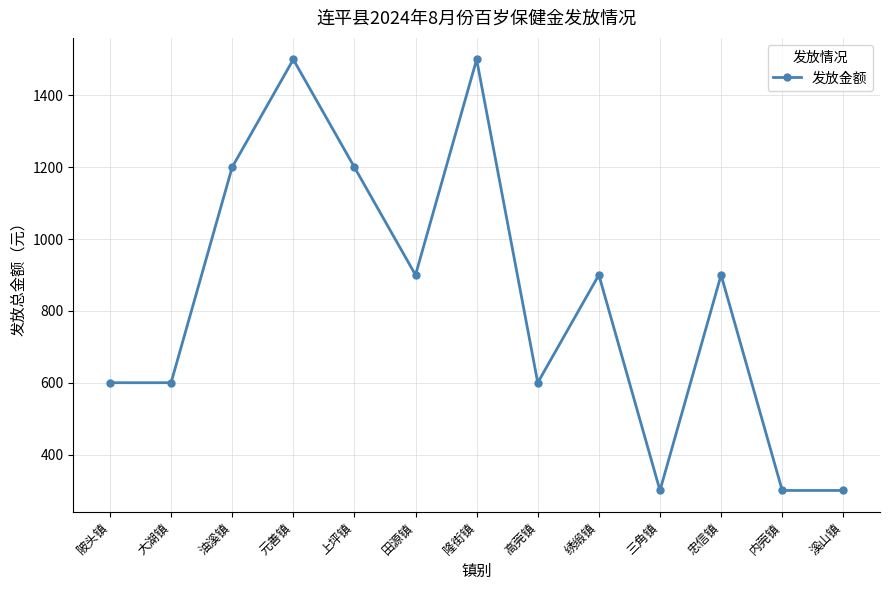

Where does the data first go above 900?

油溪镇